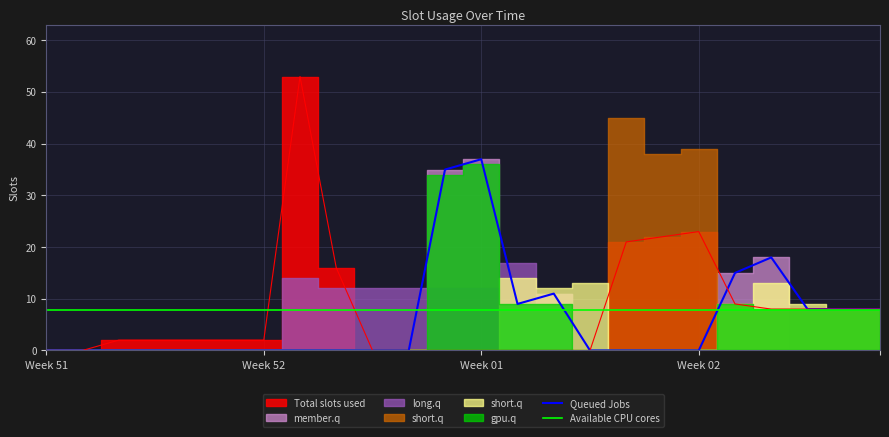

What is the maximum value for Queued Jobs?

37